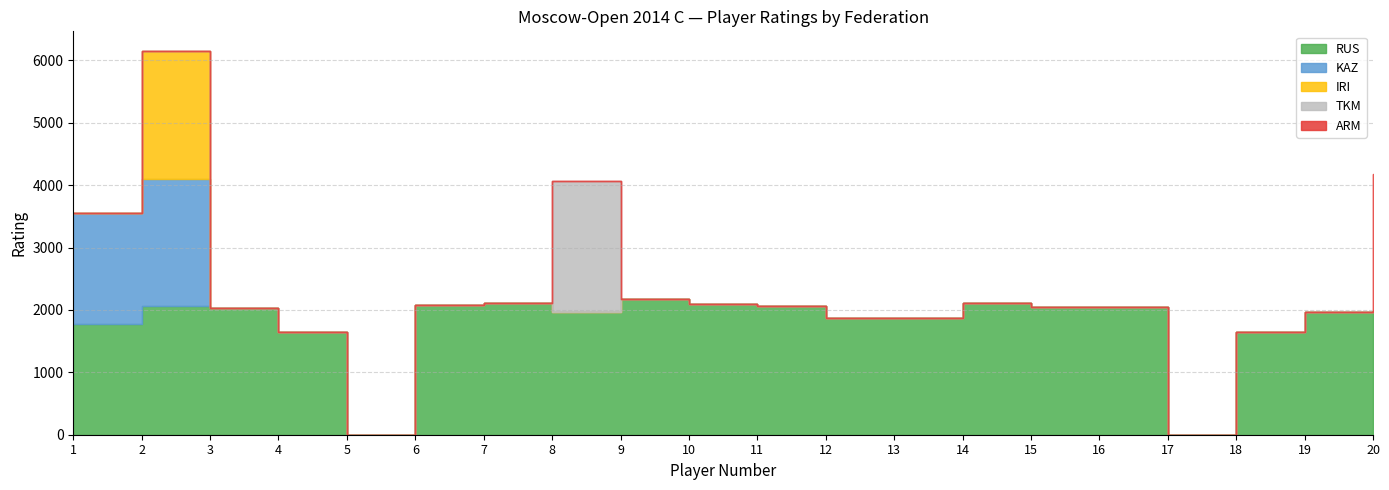

Where is the first local maximum for TKM?

8